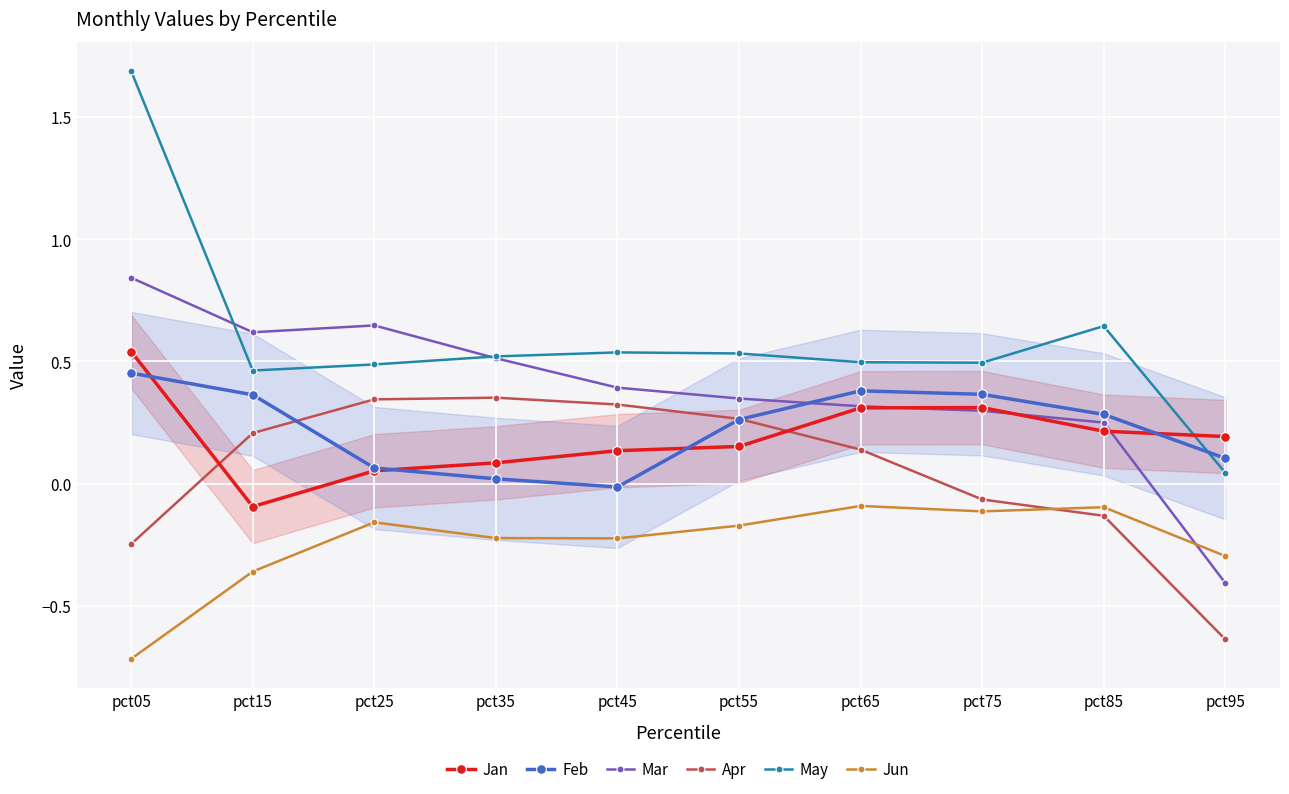

Reading right to left, list all the values displayed in this chart.

Jan: pct95=0.2	pct85=0.2	pct75=0.3	pct65=0.3	pct55=0.2	pct45=0.1	pct35=0.1	pct25=0.1	pct15=-0.1	pct05=0.5
Feb: pct95=0.1	pct85=0.3	pct75=0.4	pct65=0.4	pct55=0.3	pct45=-0.0	pct35=0.0	pct25=0.1	pct15=0.4	pct05=0.5
Mar: pct95=-0.4	pct85=0.2	pct75=0.3	pct65=0.3	pct55=0.3	pct45=0.4	pct35=0.5	pct25=0.6	pct15=0.6	pct05=0.8
Apr: pct95=-0.6	pct85=-0.1	pct75=-0.1	pct65=0.1	pct55=0.3	pct45=0.3	pct35=0.4	pct25=0.3	pct15=0.2	pct05=-0.2
May: pct95=0.0	pct85=0.6	pct75=0.5	pct65=0.5	pct55=0.5	pct45=0.5	pct35=0.5	pct25=0.5	pct15=0.5	pct05=1.7
Jun: pct95=-0.3	pct85=-0.1	pct75=-0.1	pct65=-0.1	pct55=-0.2	pct45=-0.2	pct35=-0.2	pct25=-0.2	pct15=-0.4	pct05=-0.7